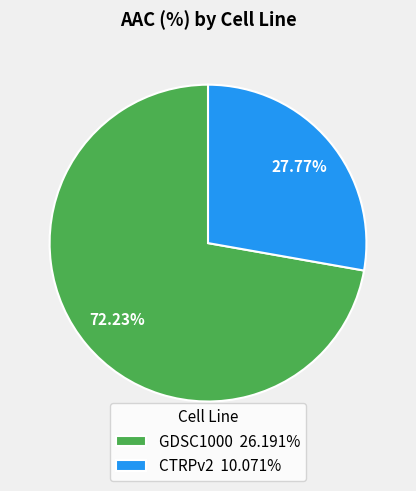

To the nearest percent, what percentage of the pie is GDSC1000?

72%